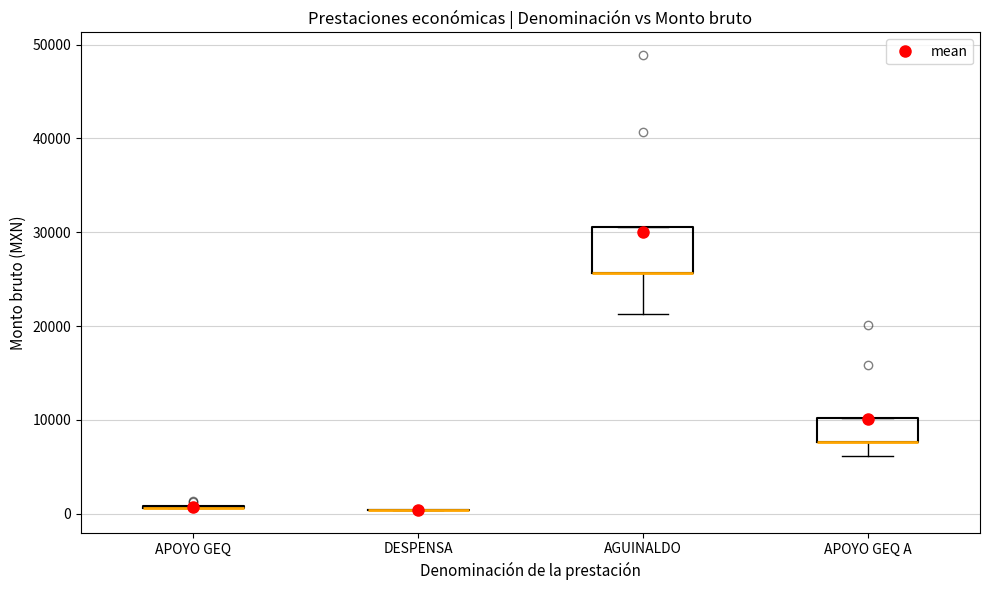

Comparing the boxes themselves (not the whiskers), which one is the tallest?

AGUINALDO